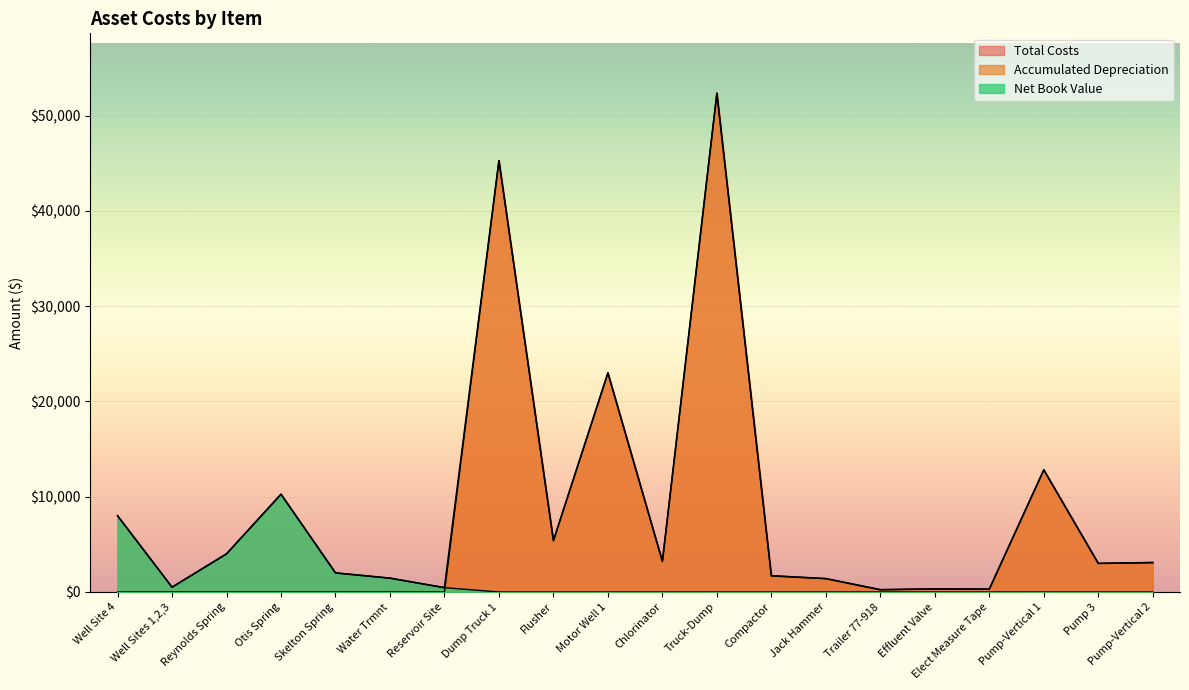

Where is the first local minimum for Total Costs?

Well Sites 1,2,3